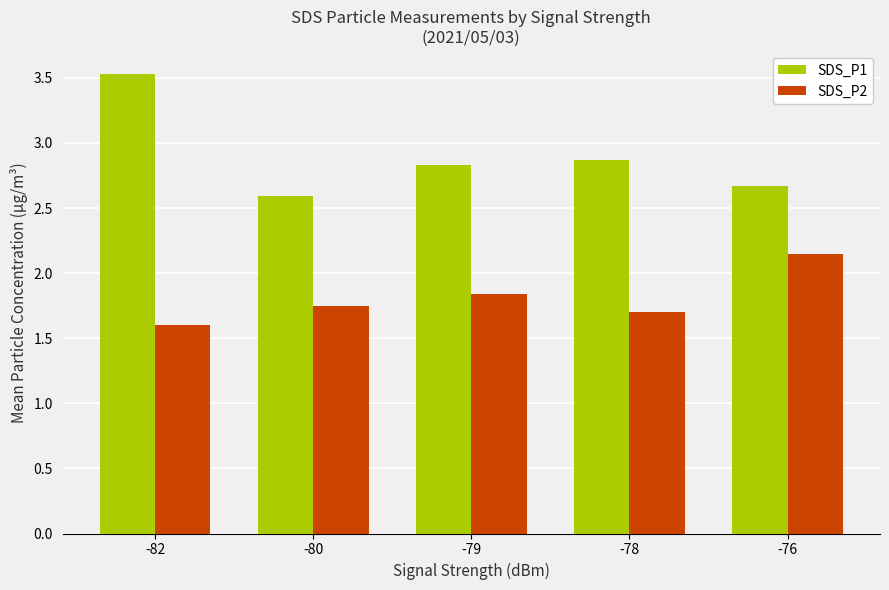

Read the SDS_P1 value at -76.

2.7